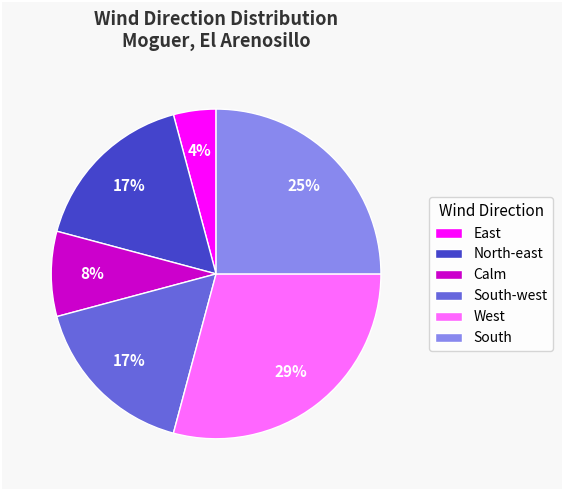

Which slice is the largest?

West